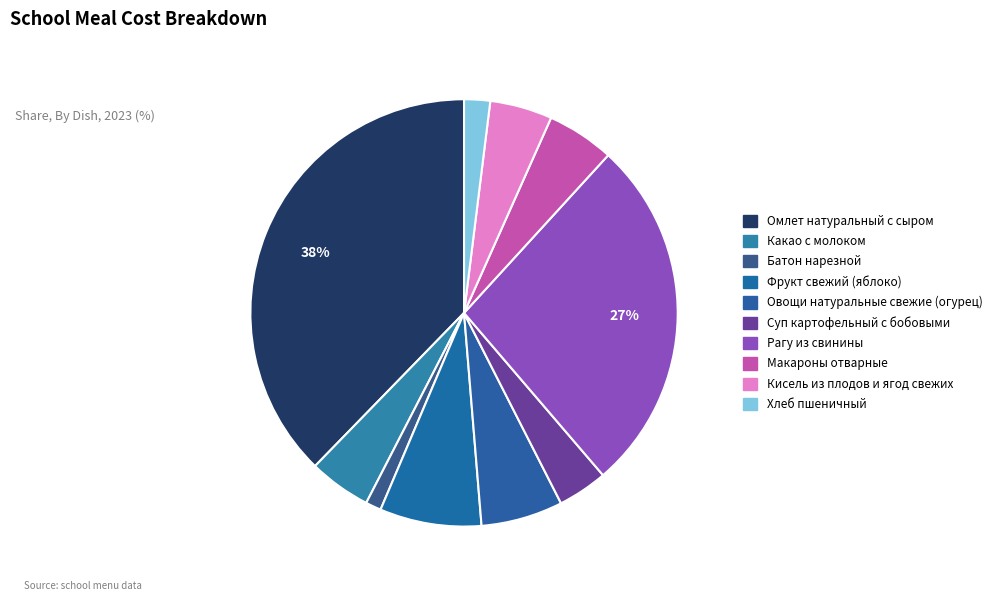

The Суп картофельный с бобовыми slice represents 1% of the pie. True or false?

False